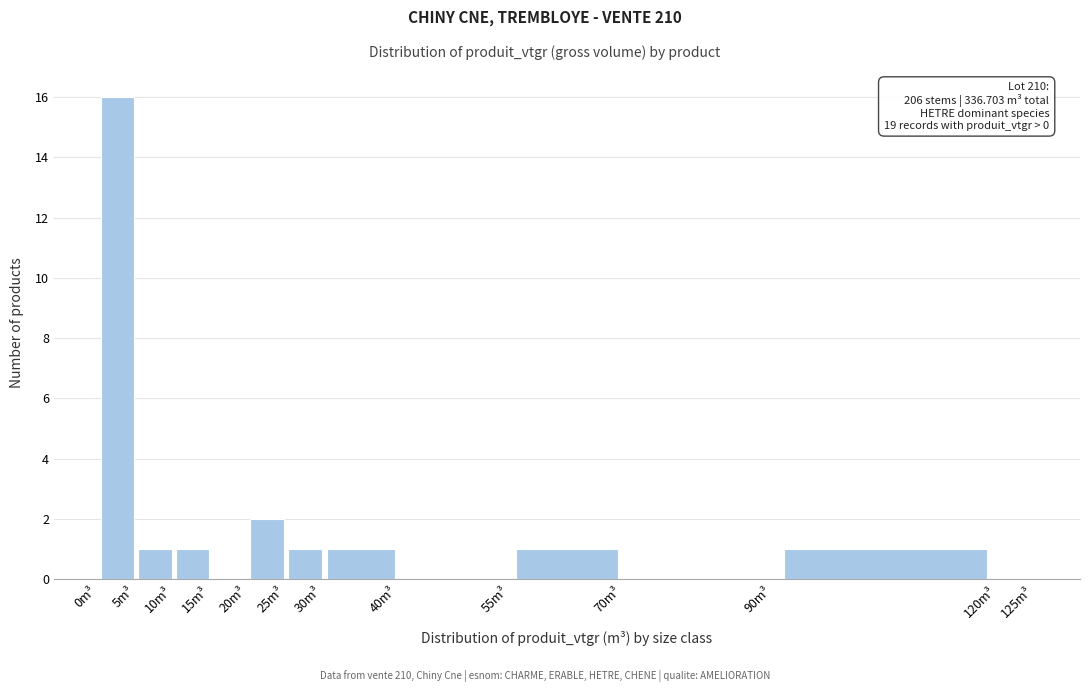

Which range on the x-axis has the tallest bar?

0 to 5